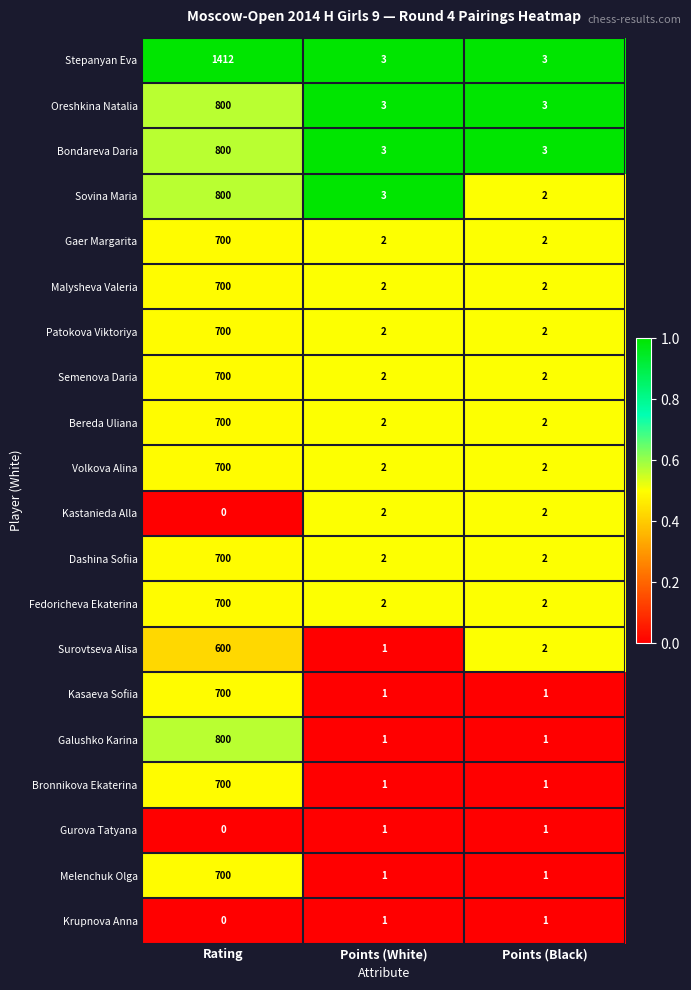

Which category has the lowest value across all series?

Rating